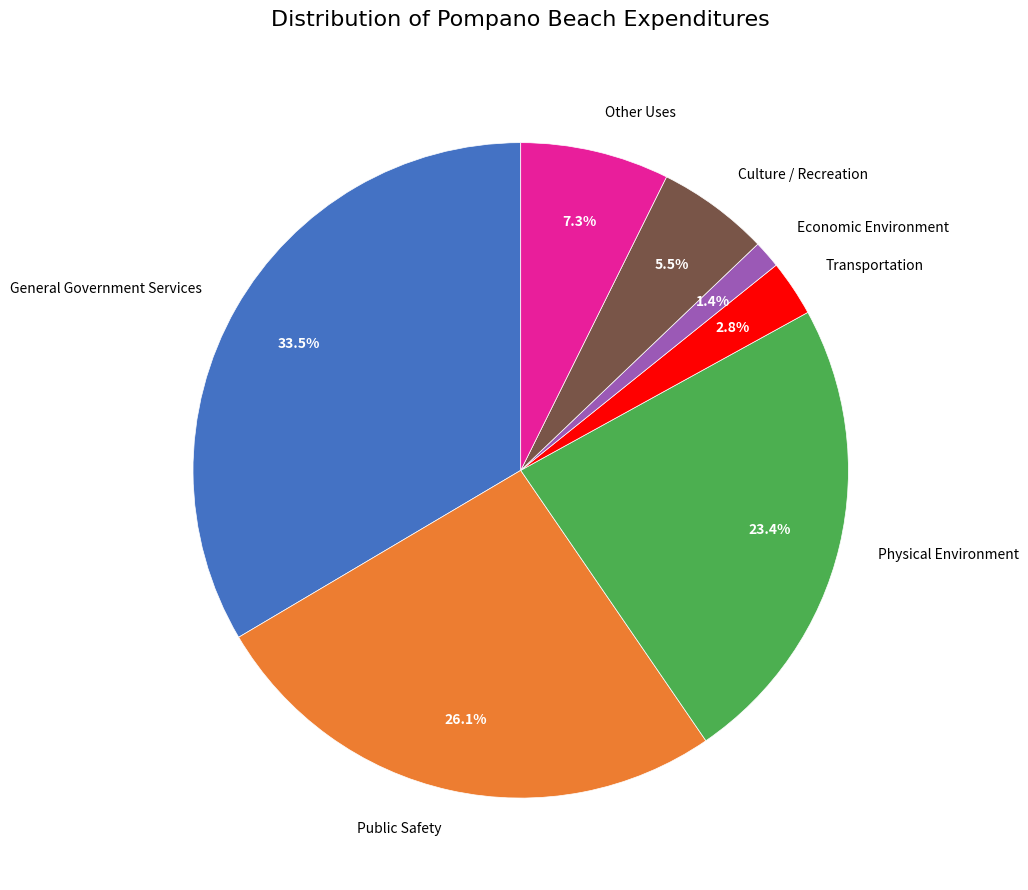

Approximately how many times larger is the value at Public Safety compared to Culture / Recreation?

4.7